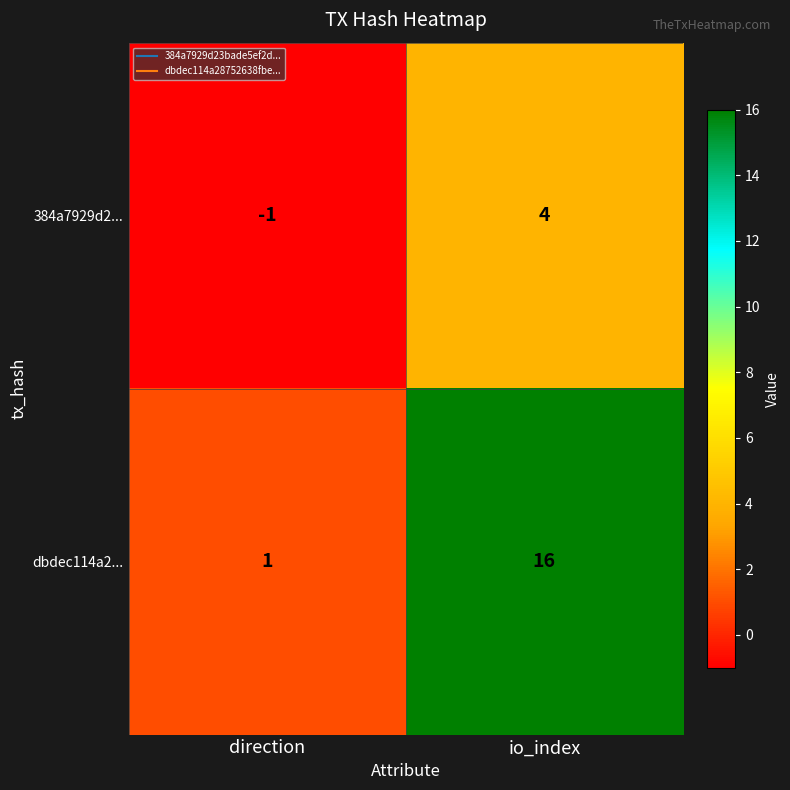

Which series has the largest total across all categories?

dbdec114a2...